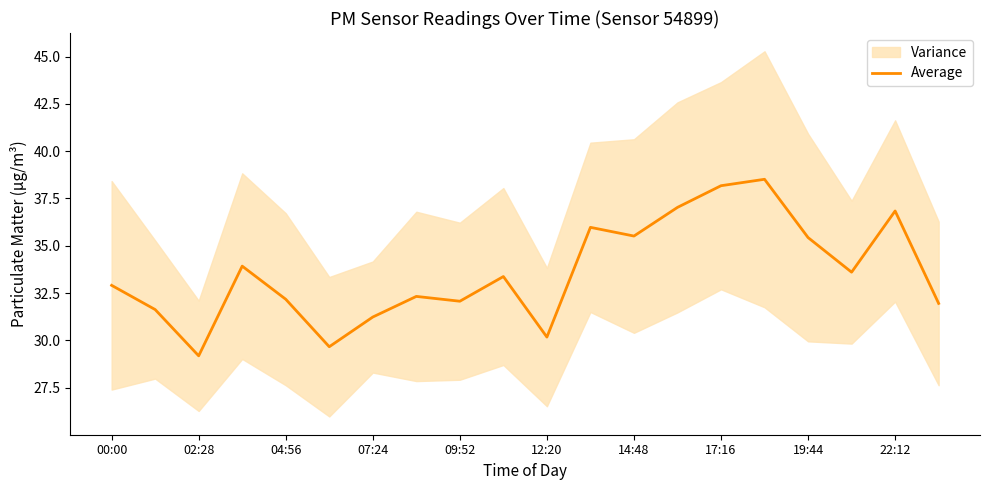

What is the average value?

33.6